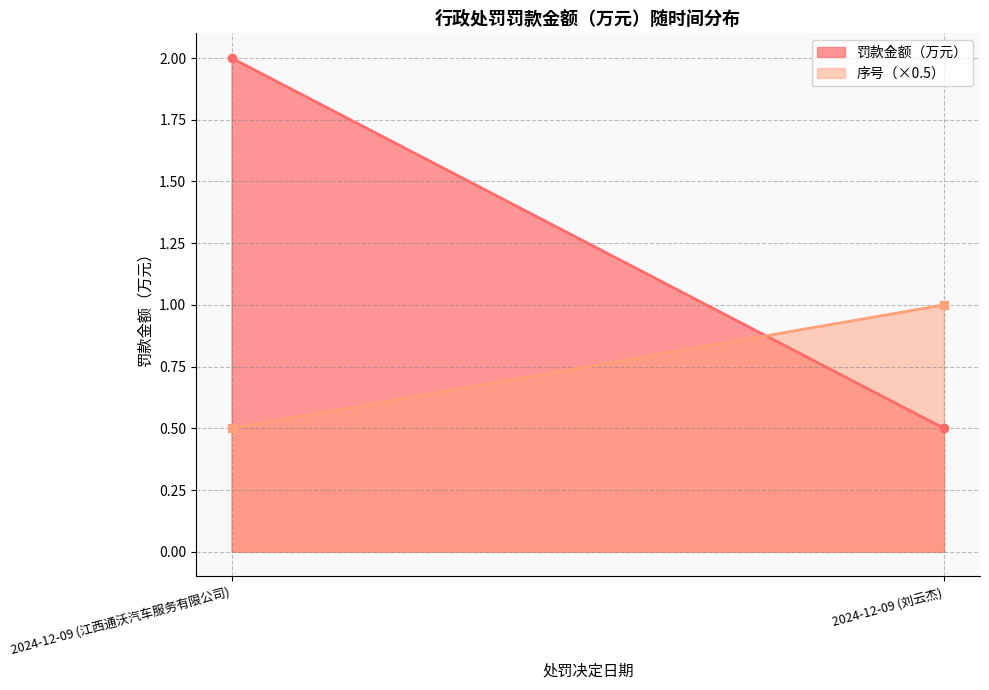

How many values in the 罚款金额（万元） series are below 2?

1